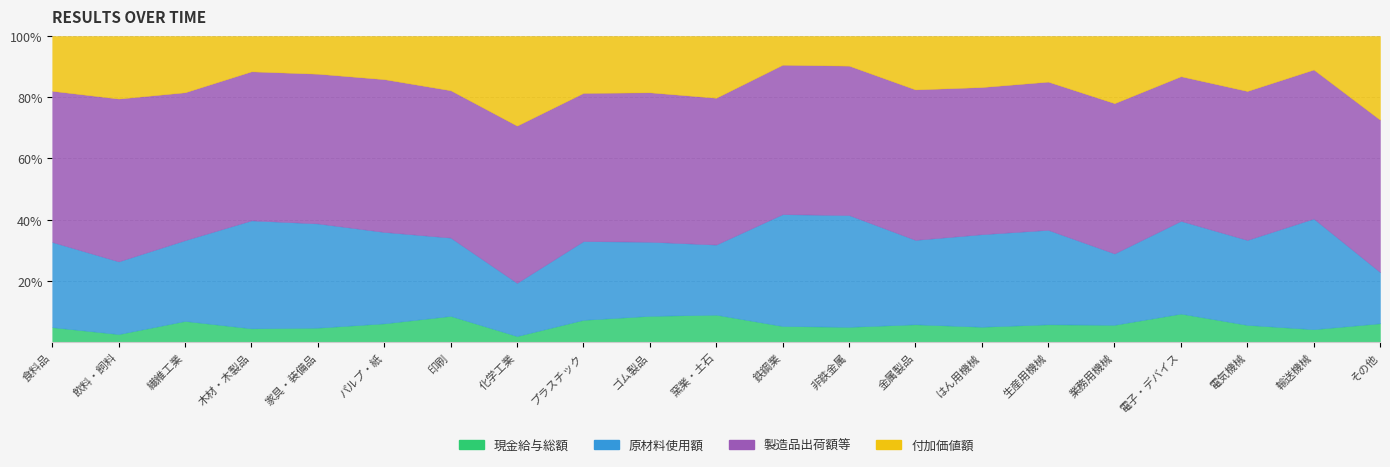

What is the maximum value shown in the chart?

111540834